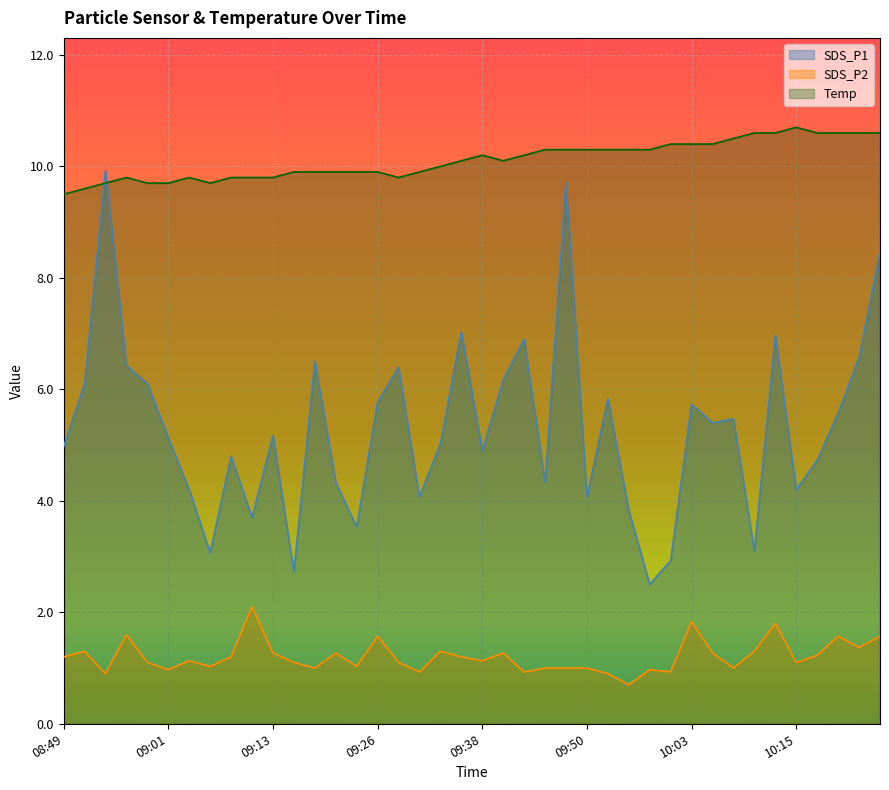

What is the difference between the maximum and minimum values in the SDS_P1 series?

7.4